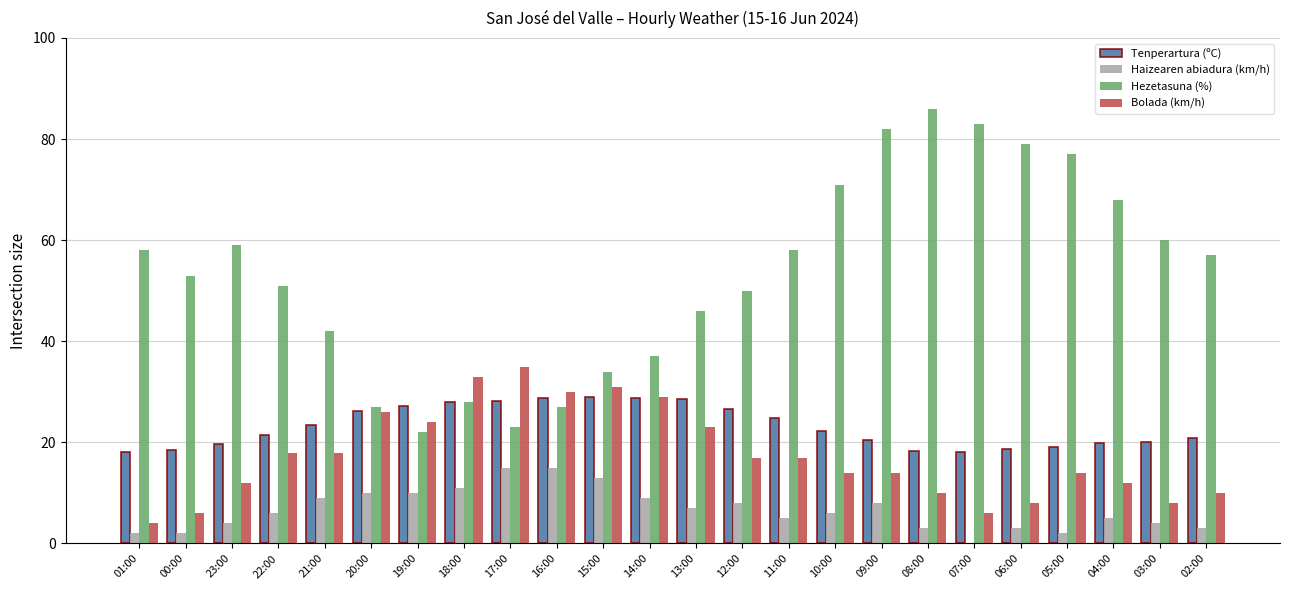

Which series has the largest total across all categories?

Hezetasuna (%)